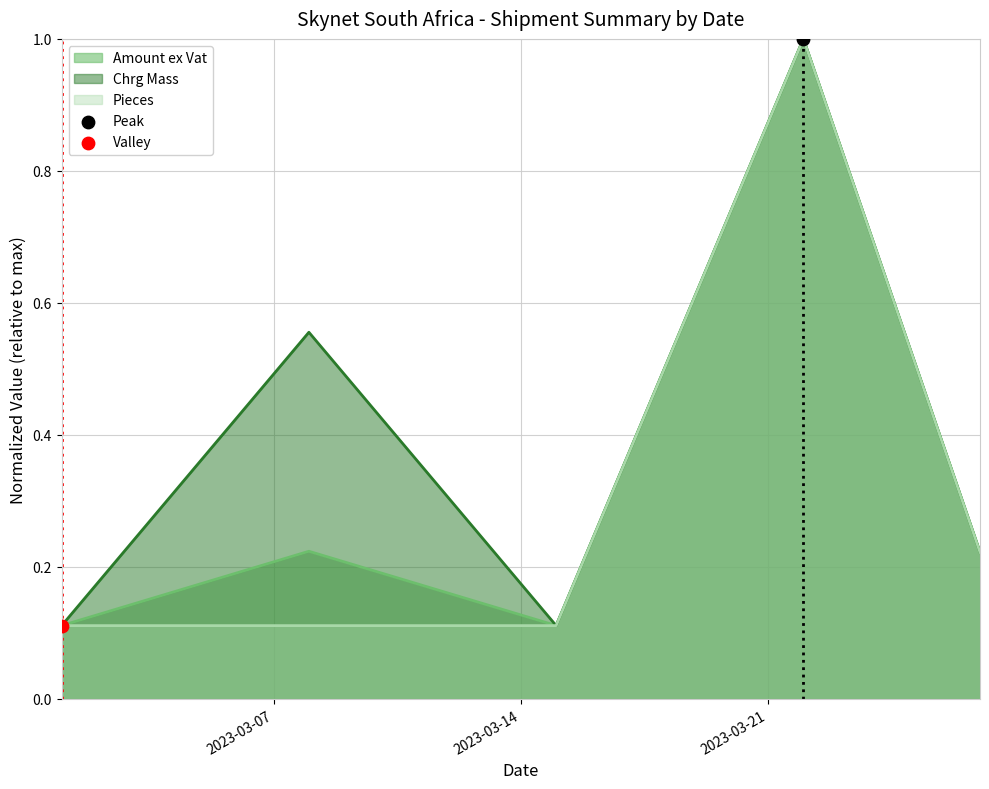

Which series contains the highest Y value?

Amount ex Vat